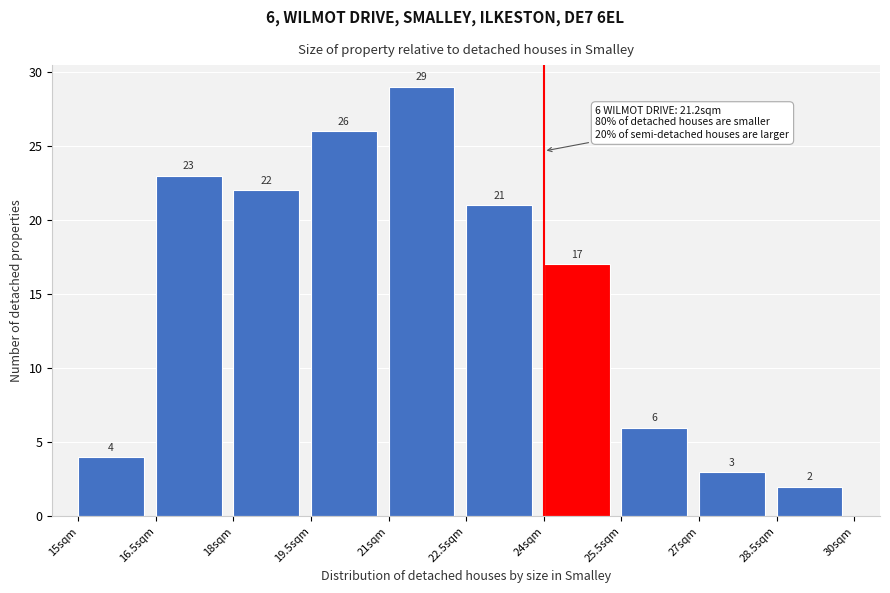

Over which range of the x-axis is the bar tallest?

21.0 to 22.5